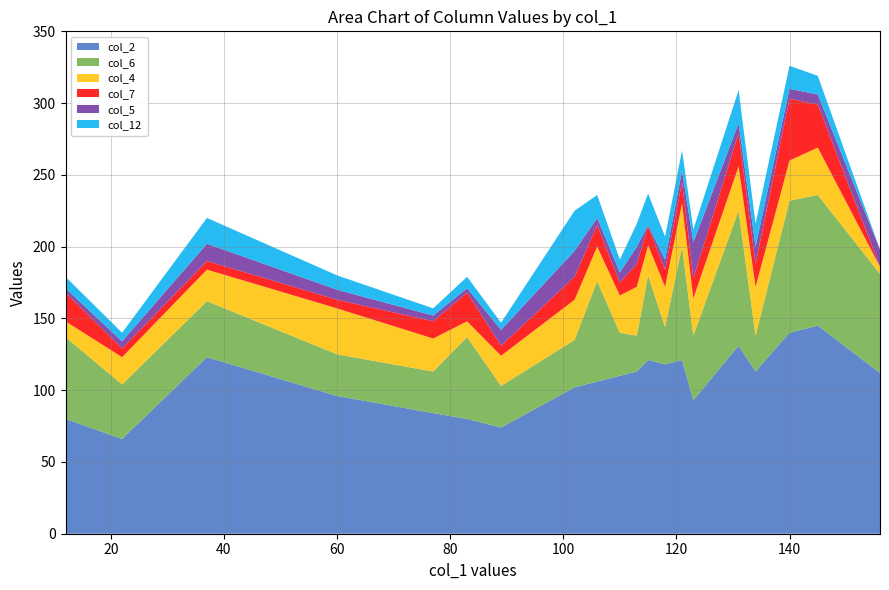

Reading left to right, transcribe all the data shown in this chart.

col_2: 12=80	22=66	37=123	60=96	77=84	83=80	89=74	102=102	106=106	110=110	113=113	115=121	118=118	121=121	123=93	131=131	134=113	140=140	145=145	156=112
col_6: 12=57	22=38	37=39	60=29	77=29	83=57	89=29	102=33	106=70	110=30	113=25	115=59	118=26	121=79	123=45	131=94	134=25	140=92	145=91	156=69
col_4: 12=11	22=19	37=22	60=32	77=23	83=11	89=21	102=28	106=24	110=26	113=34	115=21	118=28	121=30	123=26	131=31	134=34	140=28	145=33	156=5
col_7: 12=20	22=6	37=6	60=6	77=12	83=20	89=7	102=16	106=15	110=9	113=16	115=13	118=12	121=15	123=14	131=23	134=16	140=43	145=30	156=0
col_5: 12=3	22=5	37=12	60=7	77=4	83=3	89=11	102=18	106=5	110=7	113=12	115=1	118=7	121=8	123=25	131=7	134=12	140=7	145=7	156=12
col_12: 12=8	22=6	37=18	60=10	77=5	83=8	89=5	102=28	106=16	110=9	113=16	115=22	118=16	121=14	123=9	131=23	134=16	140=16	145=13	156=0